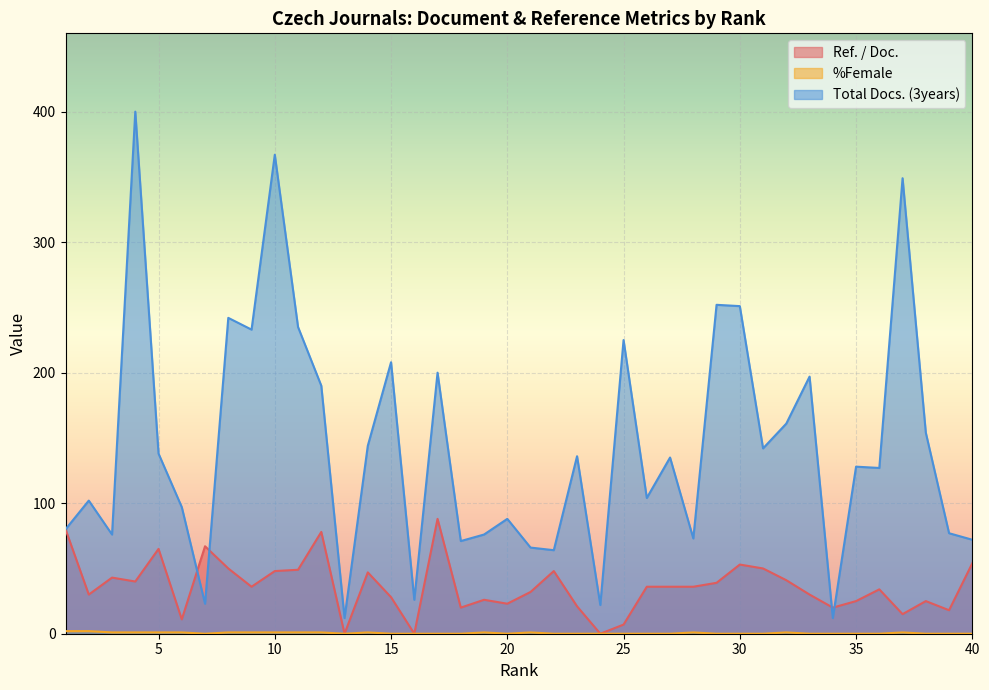

What are all the series names shown in the legend?

Ref. / Doc., %Female, Total Docs. (3years)